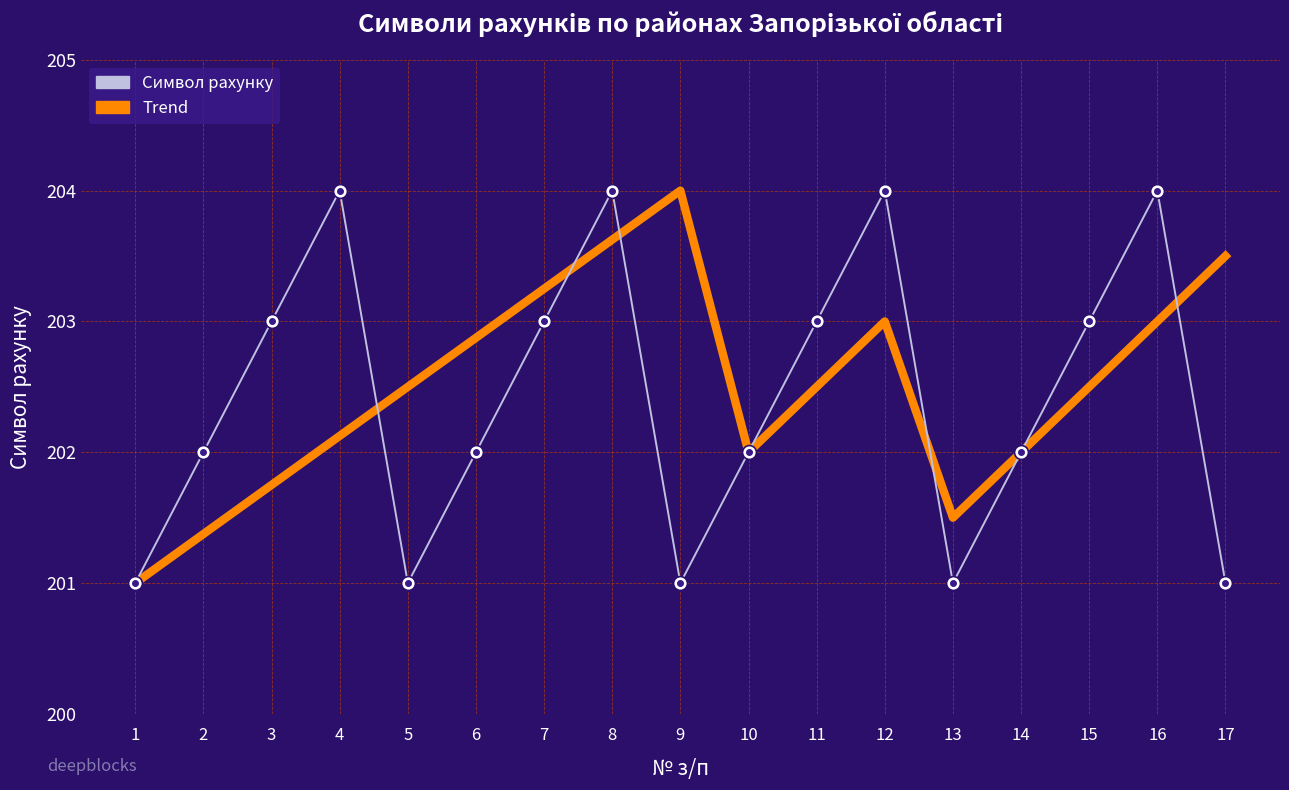

What is the lowest value of the Символ рахунку series?

201.0